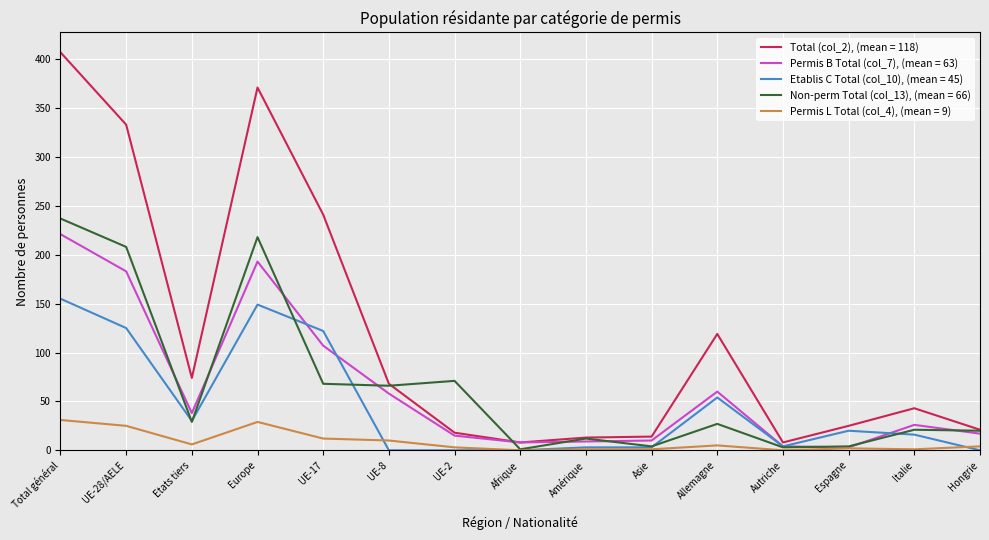

List the series in order of their peak value, highest first.

Total (col_2), (mean = 118), Non-perm Total (col_13), (mean = 66), Permis B Total (col_7), (mean = 63), Etablis C Total (col_10), (mean = 45), Permis L Total (col_4), (mean = 9)